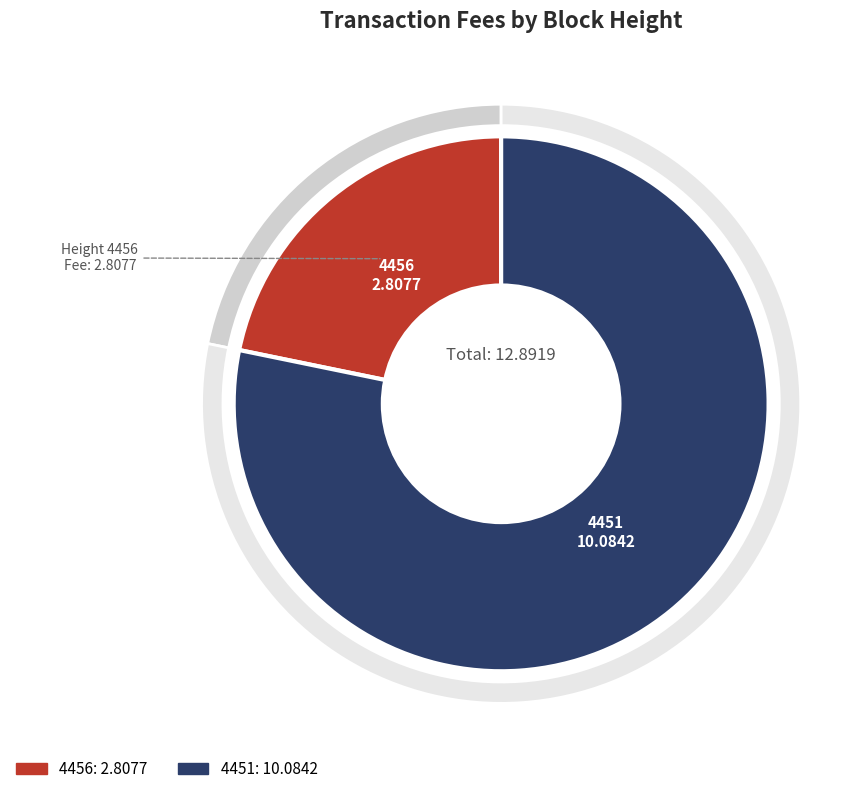

Which slice is the largest?

4451